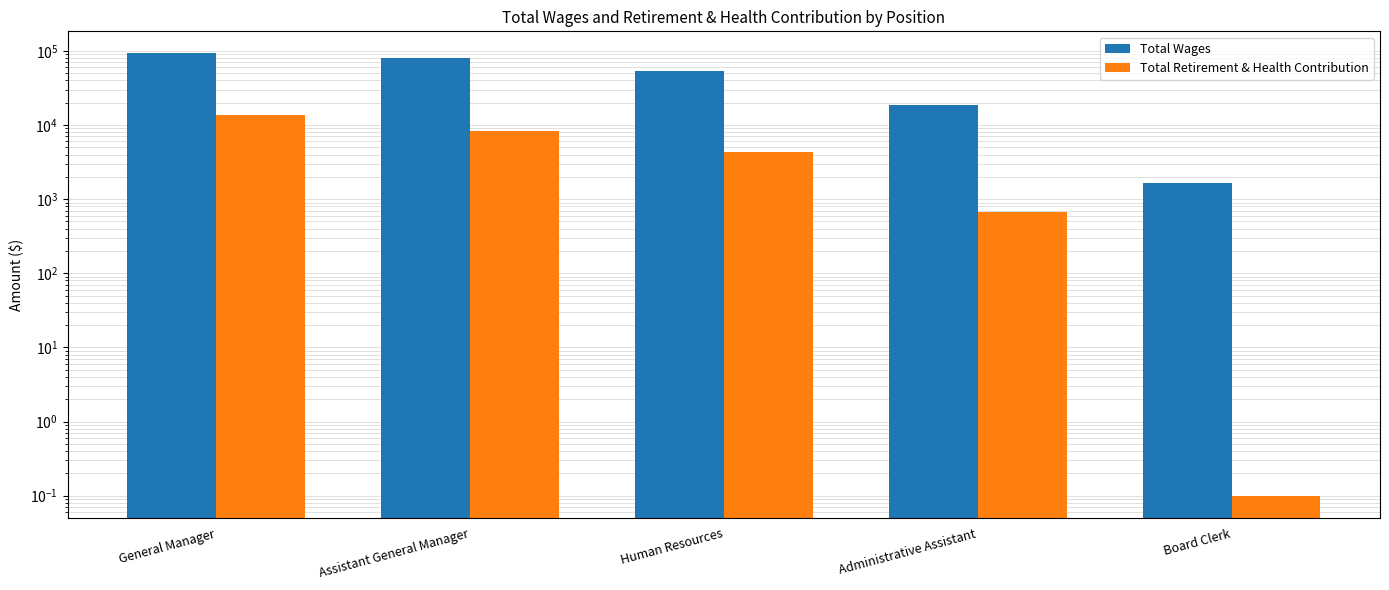

What are all the series names shown in the legend?

Total Wages, Total Retirement & Health Contribution